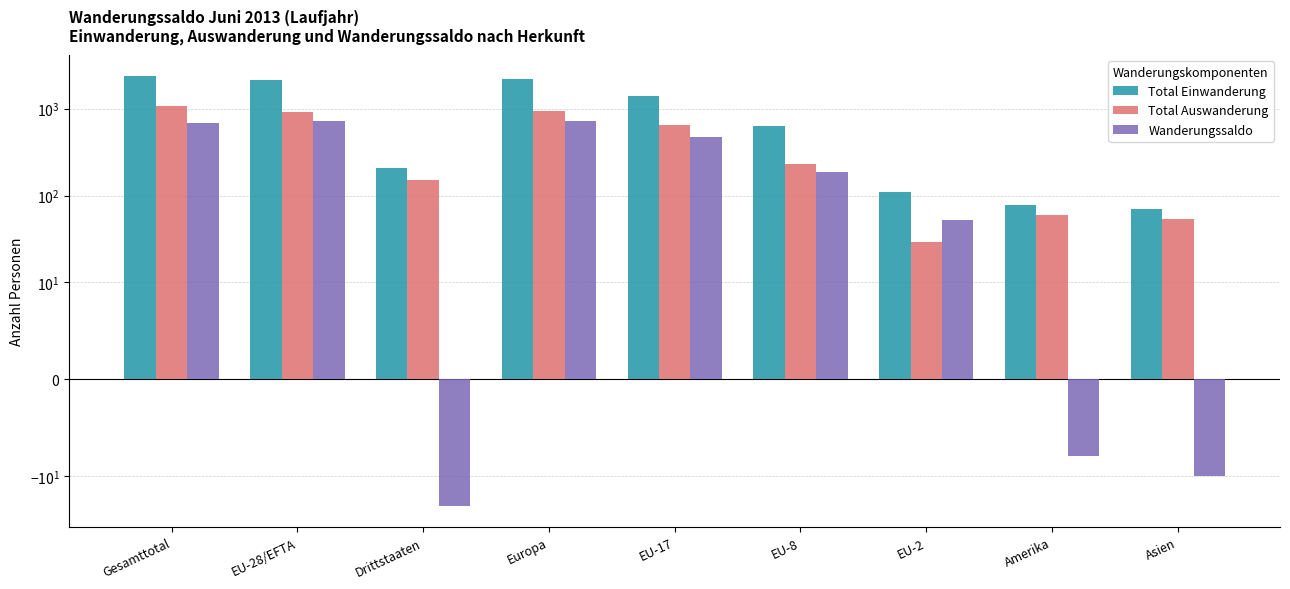

The Total Einwanderung series shows 671 at EU-28/EFTA. True or false?

False